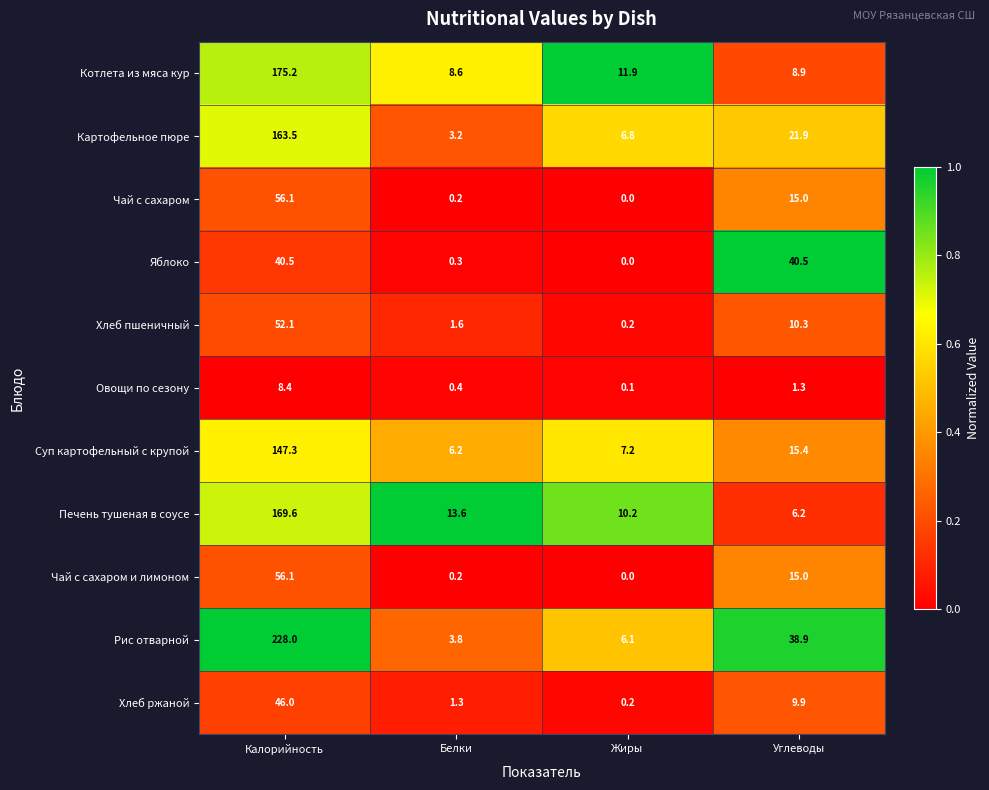

What is the greatest value displayed?

228.0